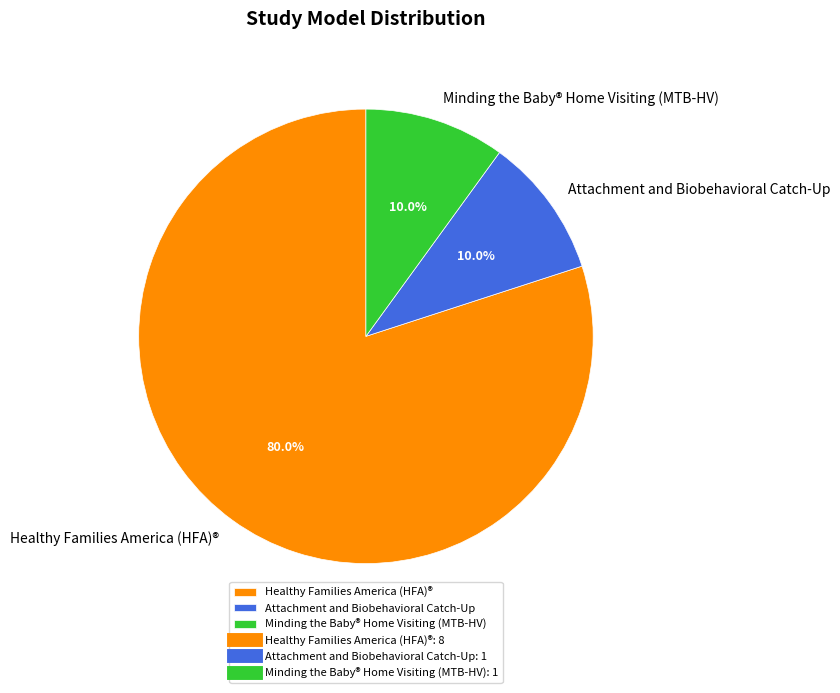

How many slices are in this pie chart?

3